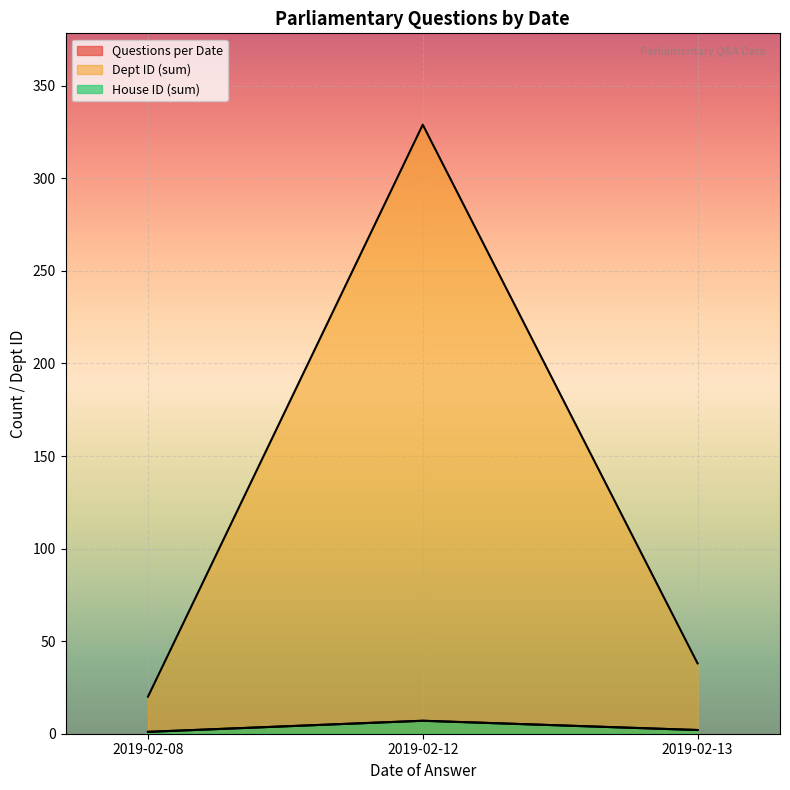

Is it true that House ID equals 1 at 2019-02-12?

False